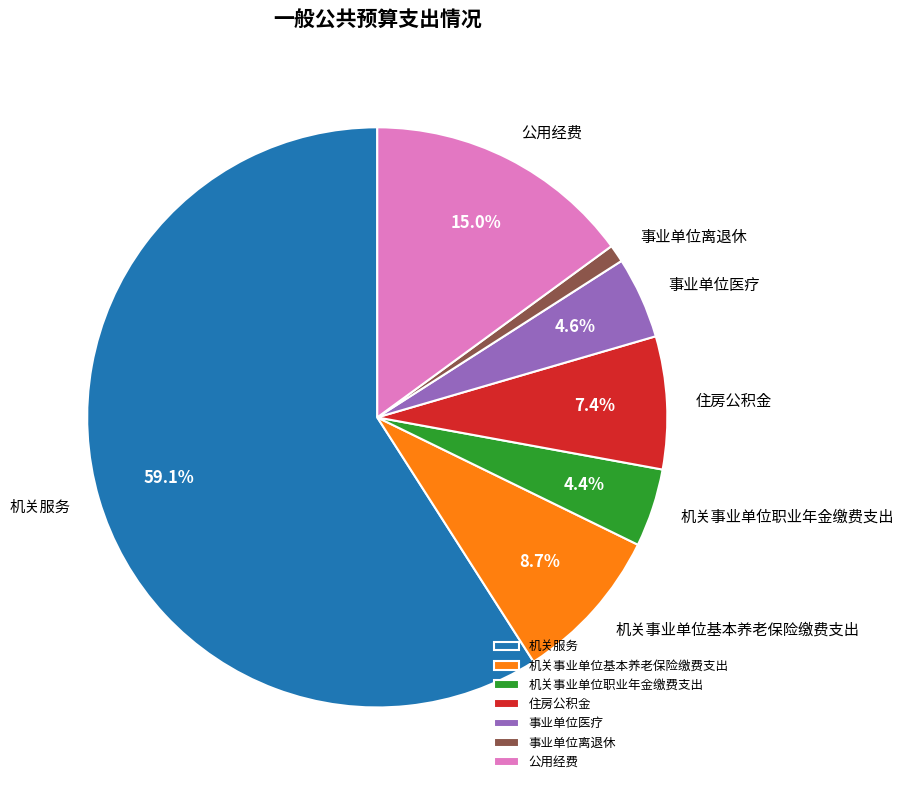

What percentage is the 机关事业单位职业年金缴费支出 slice, to the nearest percent?

4%